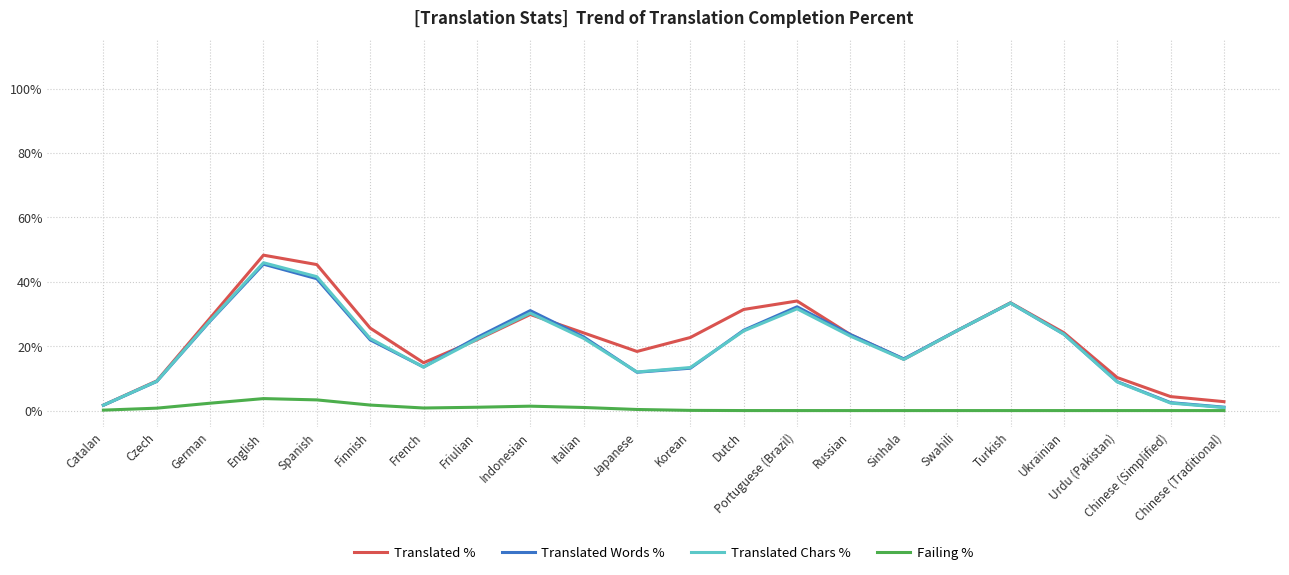

At how many categories does at least one series exceed 6?

19